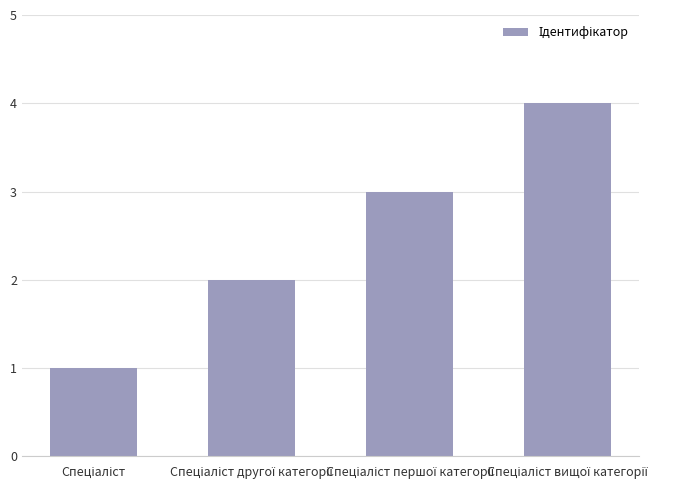

What is the greatest value displayed?

4